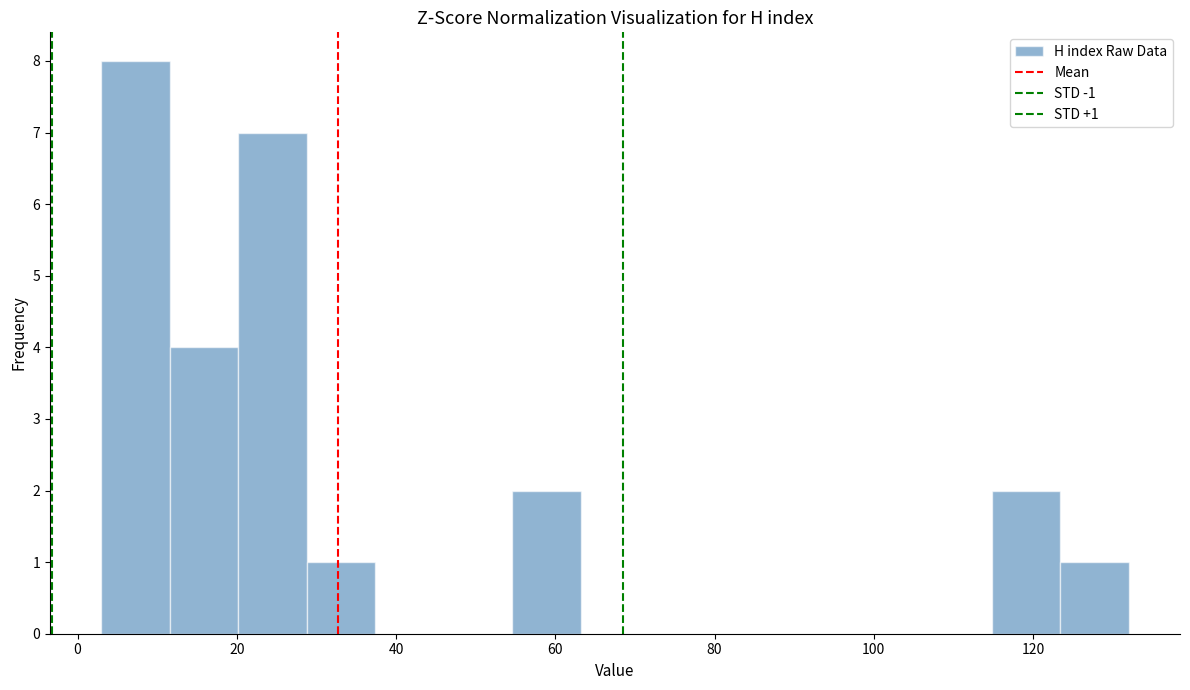

Which range on the x-axis has the tallest bar?

3.0 to 11.6